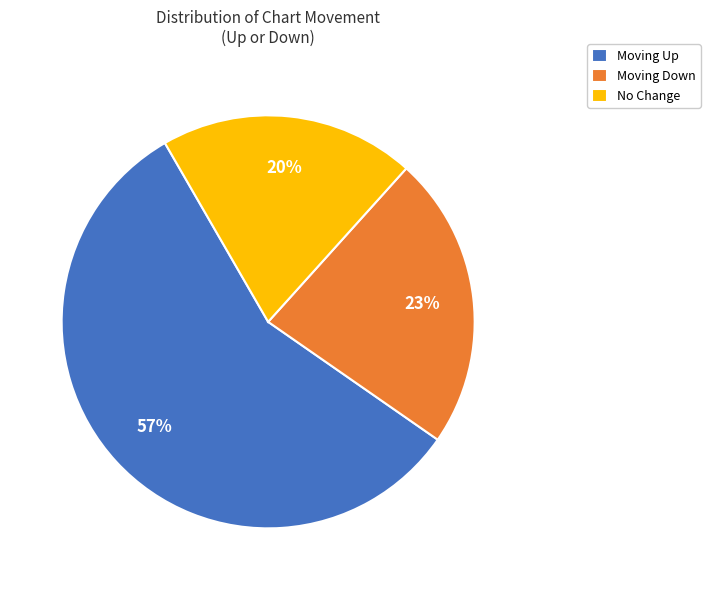

What is the smallest slice in the pie chart?

No Change